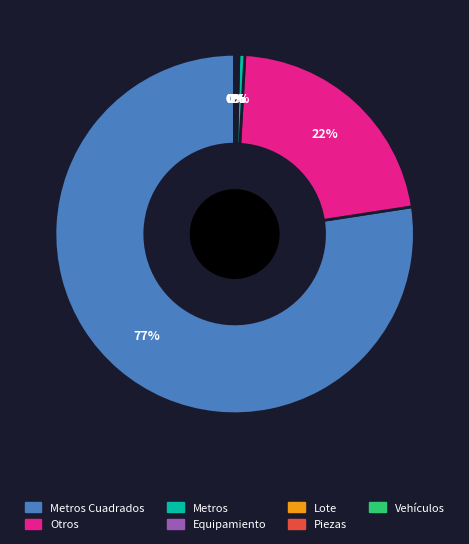

To the nearest percent, what is the average slice percentage?

14%